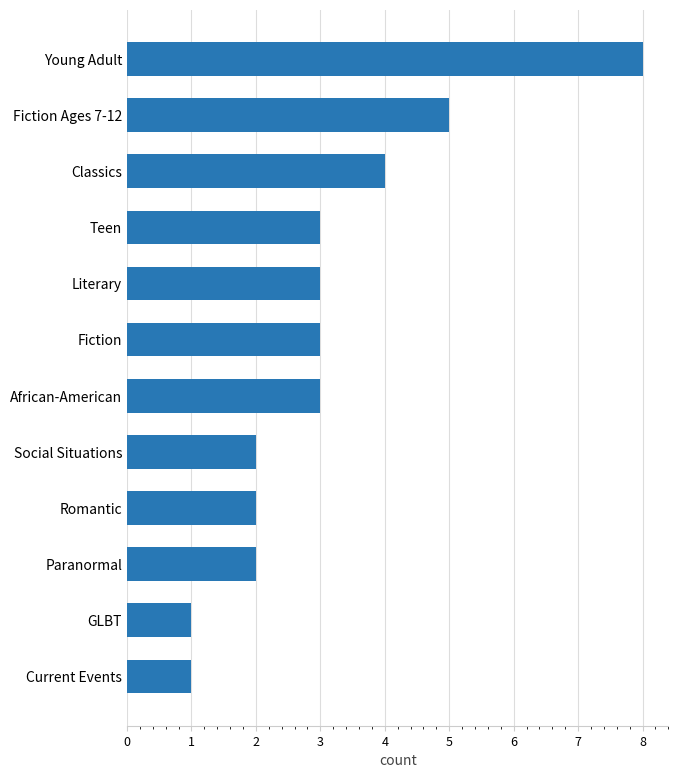

Count the number of data series in this chart.

1